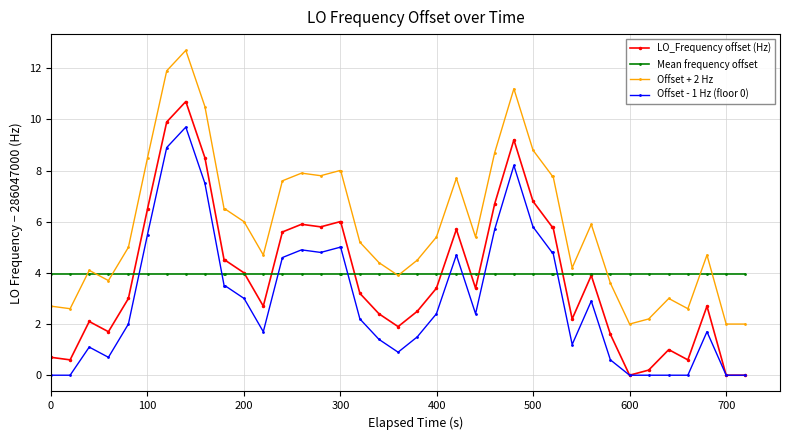

True or false: Offset + 2 Hz and LO_Frequency offset (Hz) intersect in this chart.

False